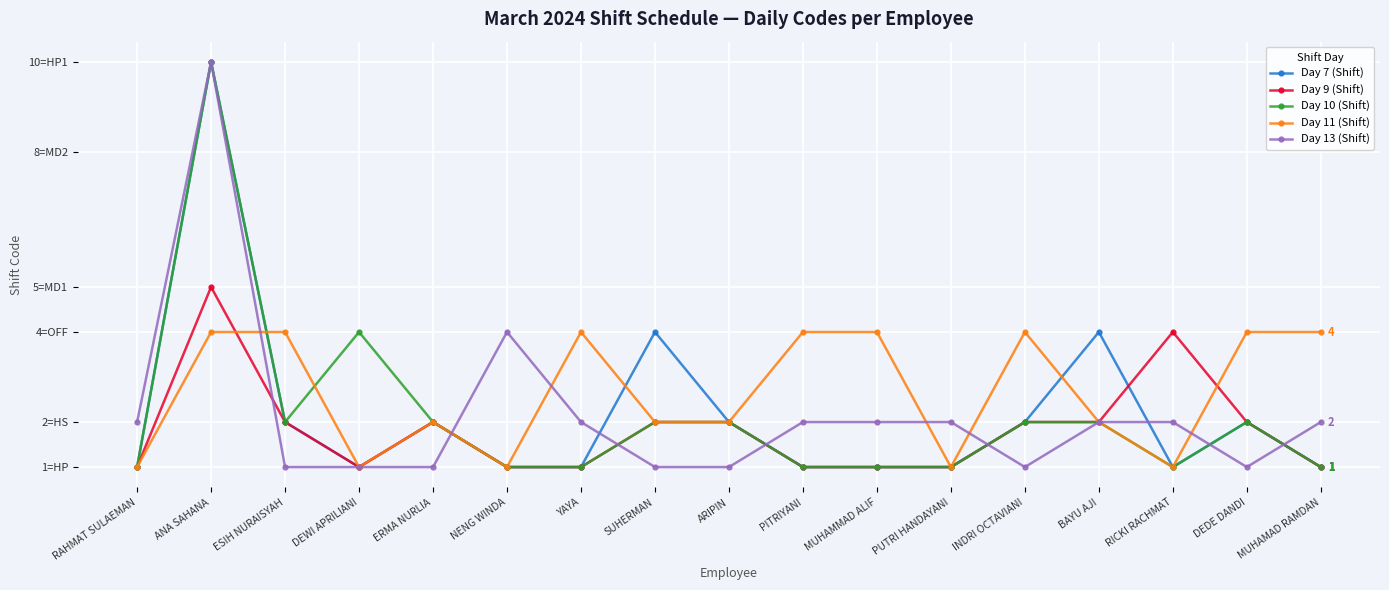

Is the value of Day 13 (Shift) at ESIH NURAISYAH greater than the value of Day 11 (Shift) at YAYA?

No